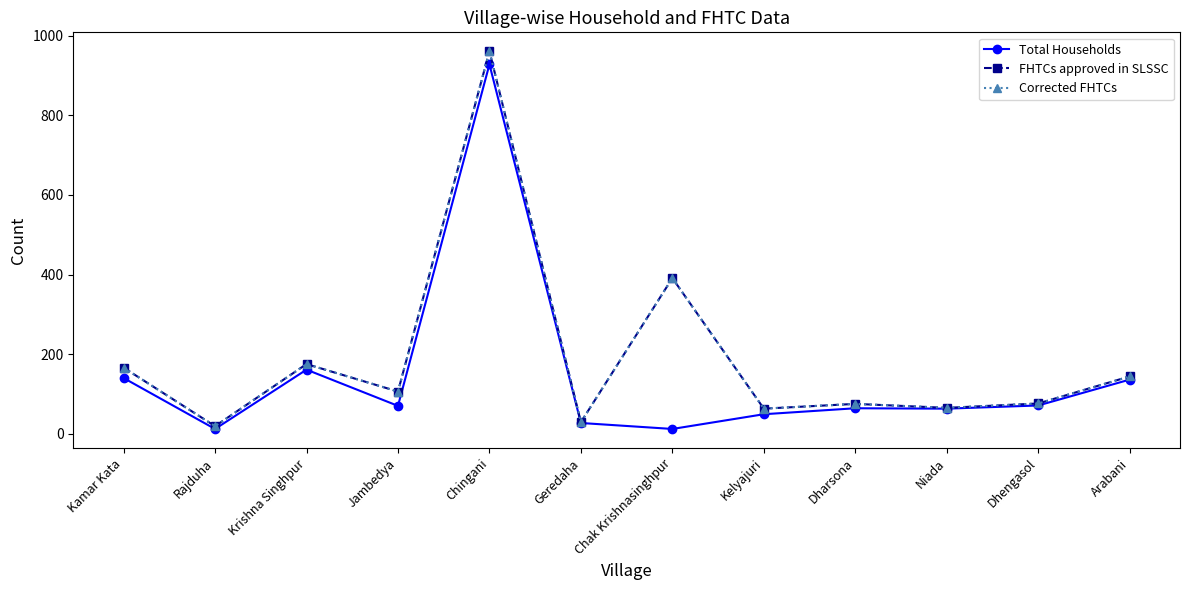

List the labels in order of FHTCs approved in SLSSC value, smallest first.

Rajduha, Geredaha, Kelyajuri, Niada, Dharsona, Dhengasol, Jambedya, Arabani, Kamar Kata, Krishna Singhpur, Chak Krishnasinghpur, Chingani